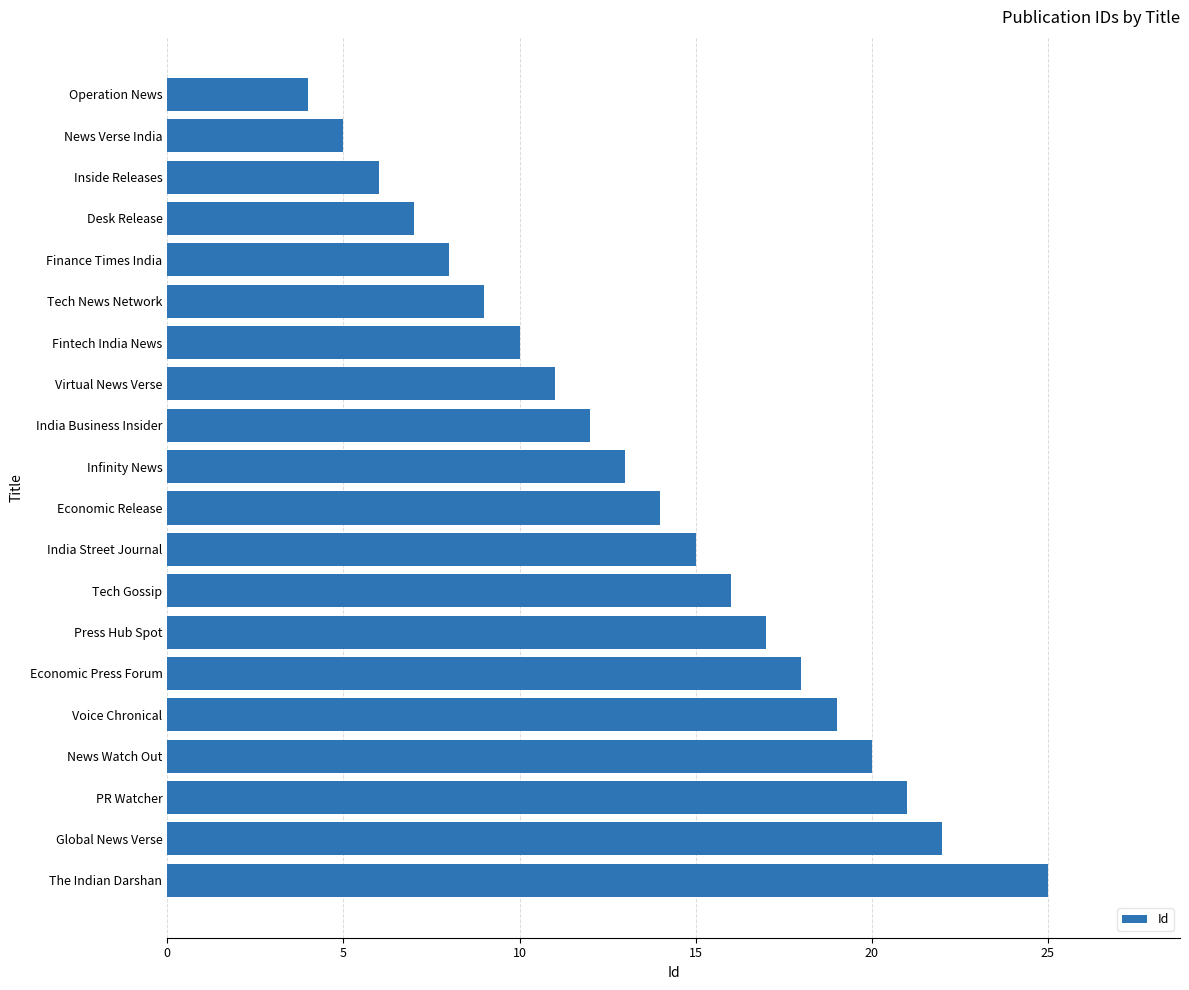

What is the minimum value shown in the chart?

4